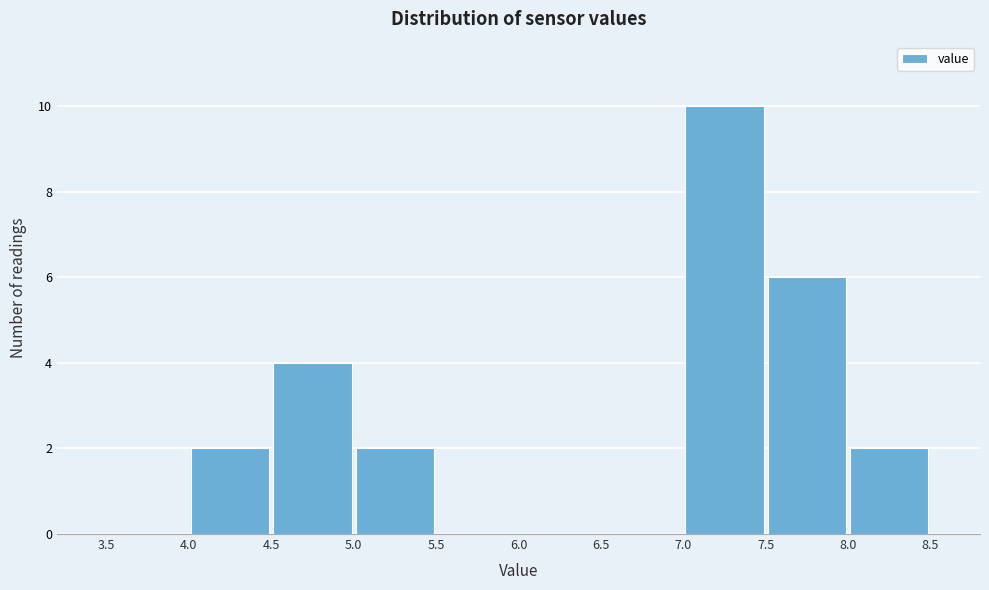

How tall is the bar that spans 7.0 to 7.5 on the x-axis? The values are not printed on the chart, so give them approximately, as read against the axis.

10